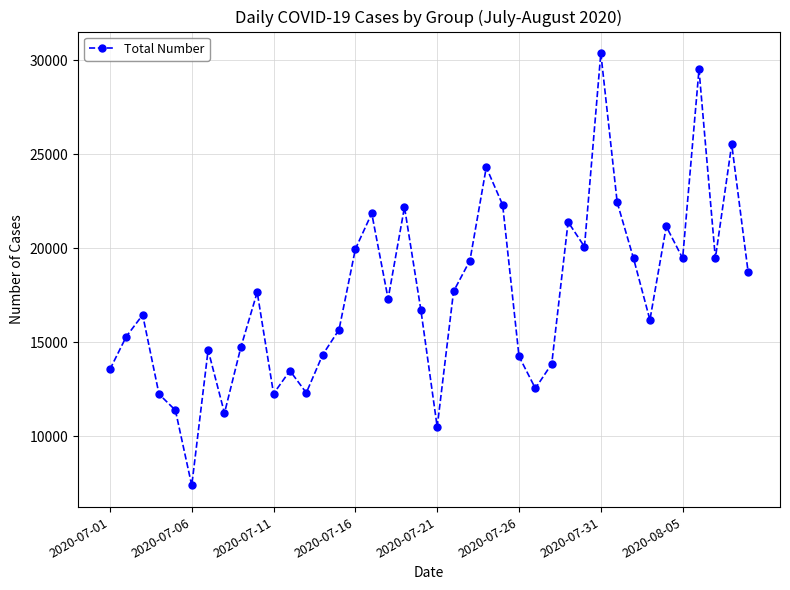

How many values are below 17311?

20